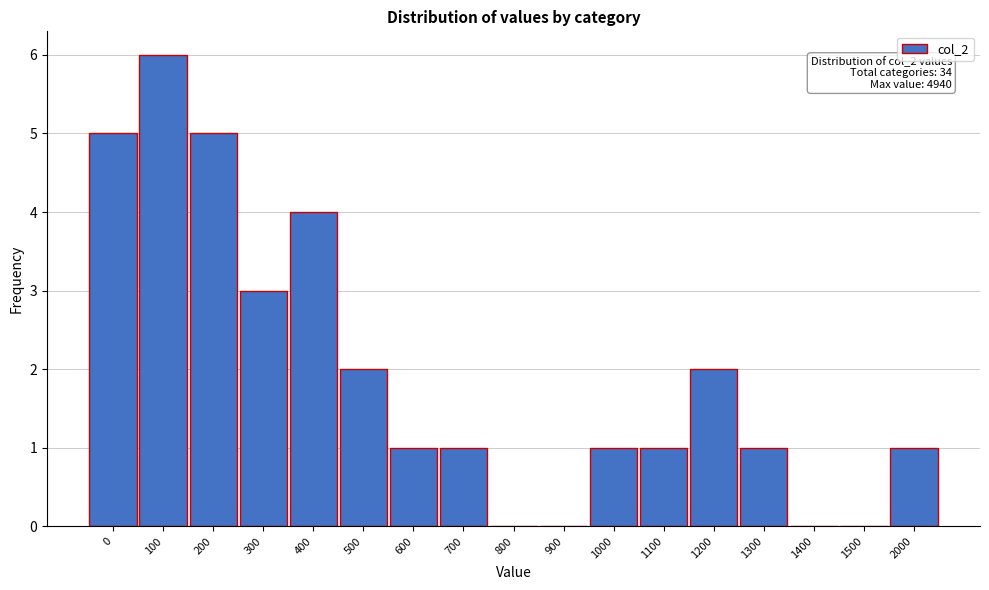

Reading left to right, extract all data points from this chart.

0=5	100=6	200=5	300=3	400=4	500=2	600=1	700=1	800=0	900=0	1000=1	1100=1	1200=2	1300=1	1400=0	1500=0	2000=1